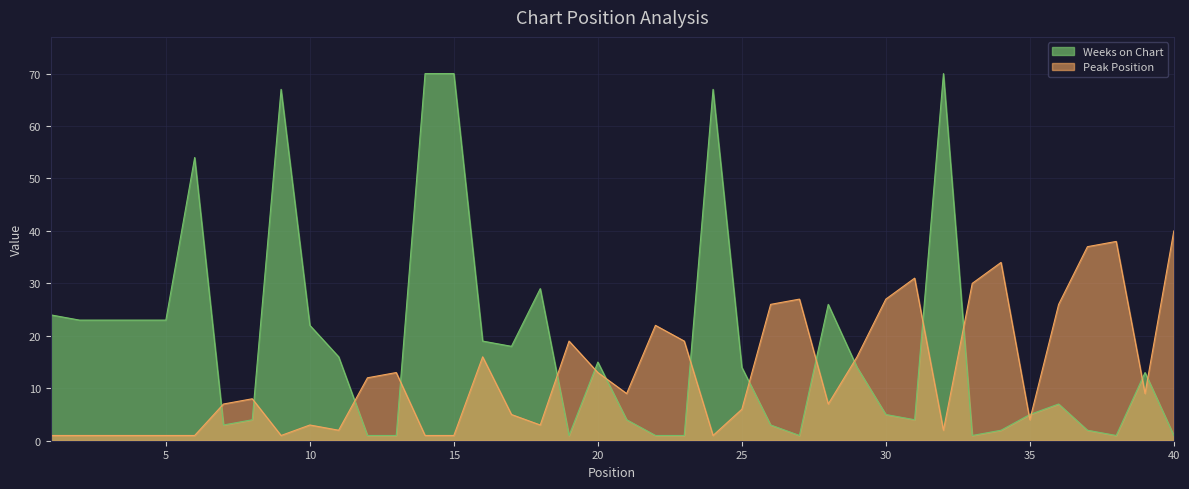

How many data points in Weeks on Chart are less than 14?

20